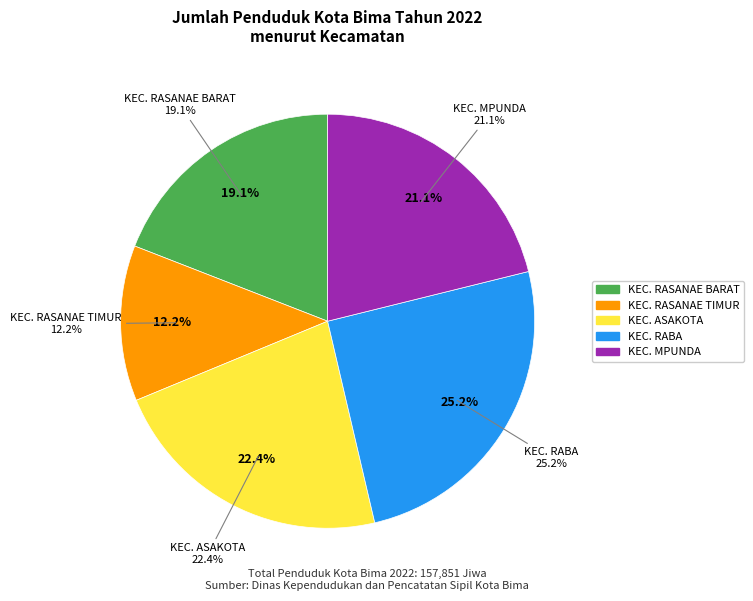

True or false: KEC. ASAKOTA accounts for 12% of the total.

False